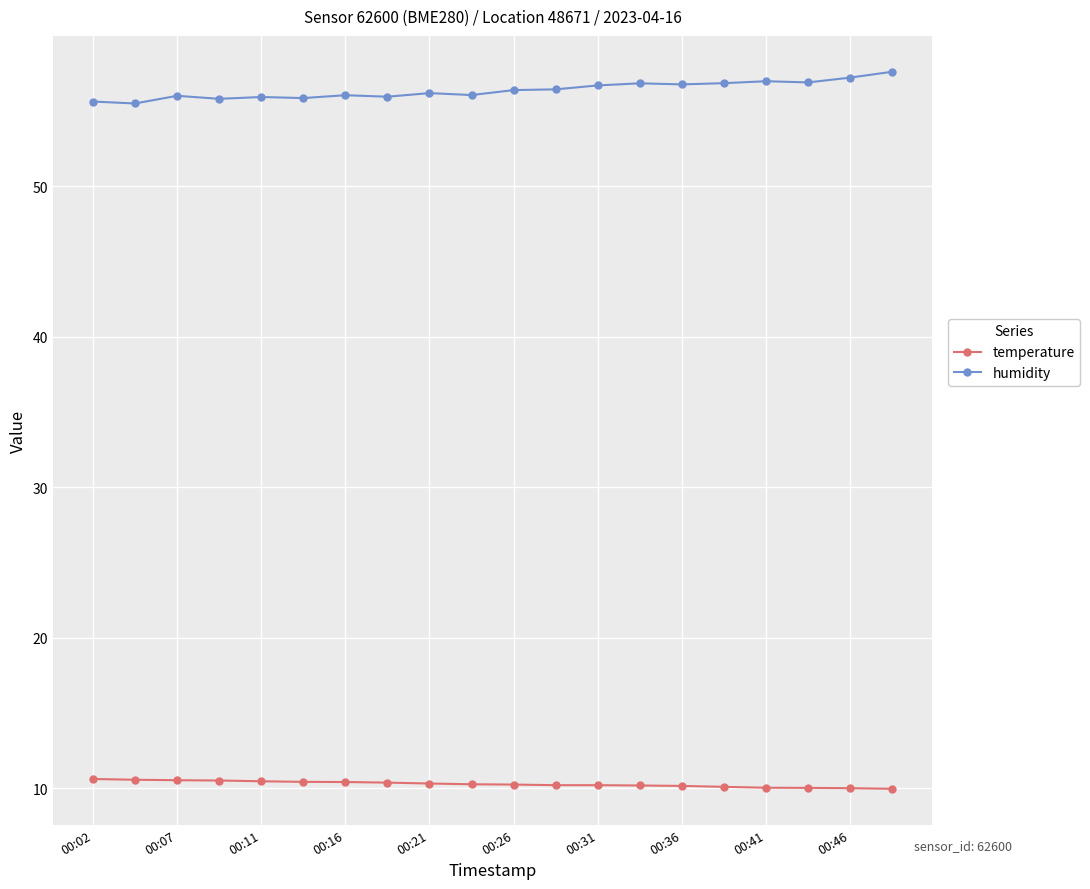

What is the highest value of the temperature series?

10.6